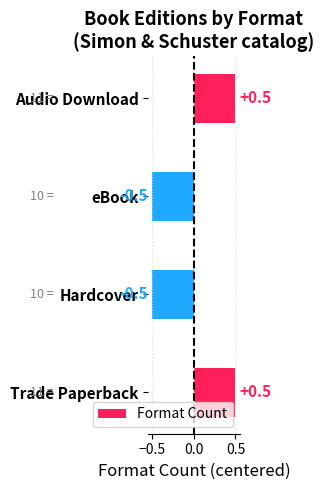

What is the approximate value at Hardcover?

-0.5